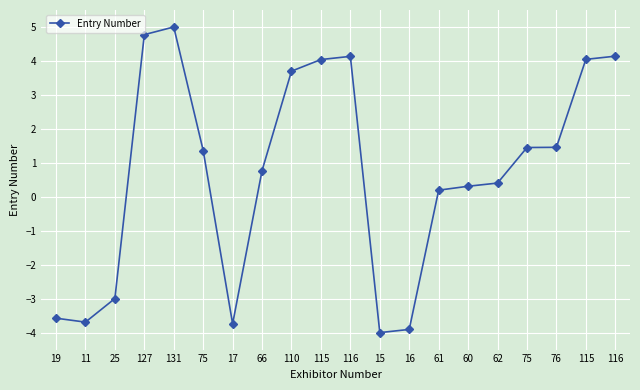

True or false: the data shows -5.3 at 17.

False